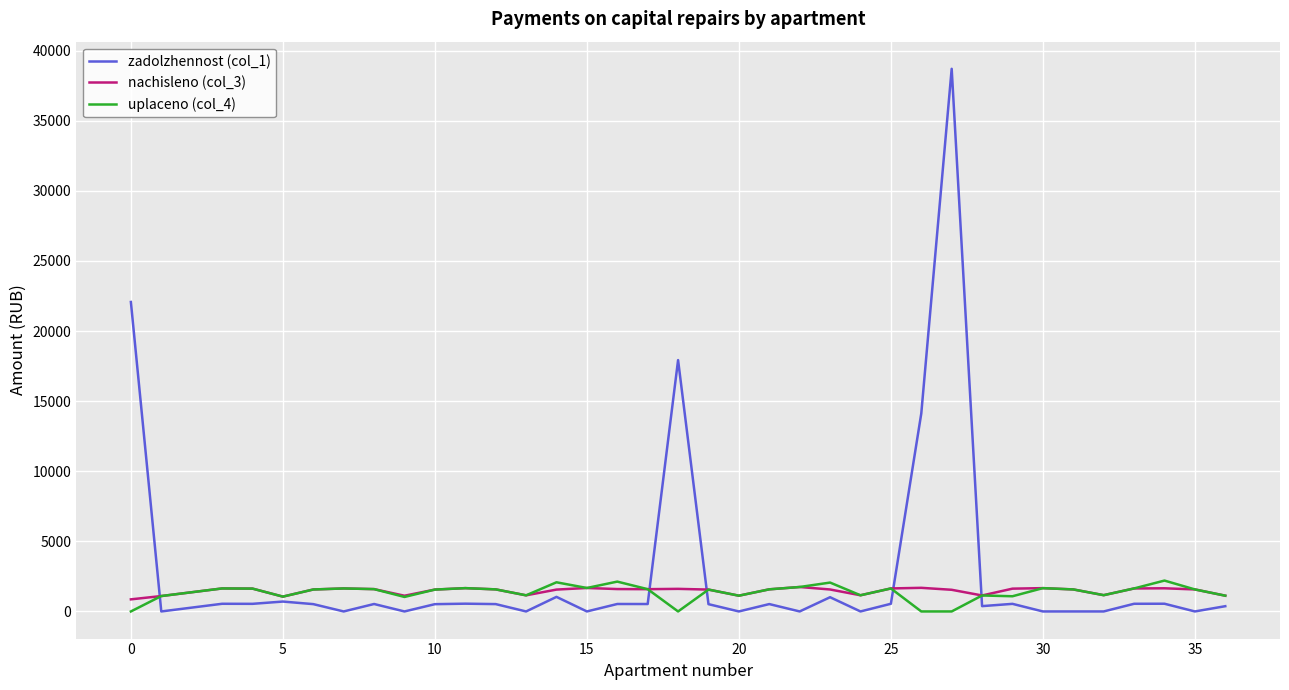

Is this an area chart (filled region under the line)?

No